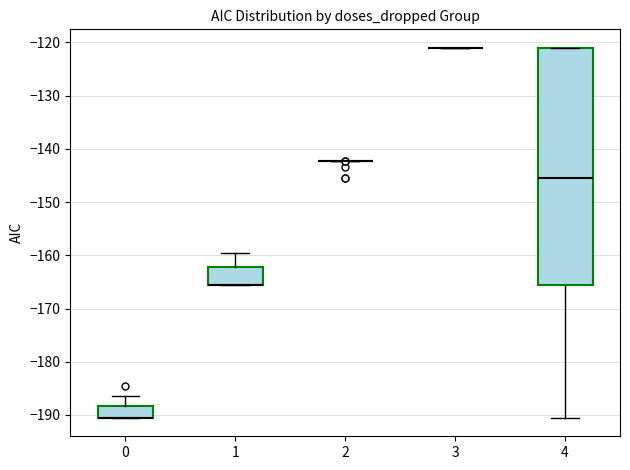

Reading left to right, read every box against the y-axis: the position of its median line, the range the box covers, and the ends of its whiskers. The values are not printed on the chart, so give them approximately, as read against the axis.

0: median -191 (drawn on the box's lower edge), box -191 to -188, whiskers -191 to -187
1: median -166 (drawn on the box's lower edge), box -166 to -162, whiskers -166 to -160
2: box collapsed to a line at -142, whiskers -142 to -142
3: box collapsed to a line at -121, whiskers -121 to -121
4: median -145, box -166 to -121, whiskers -191 to -121